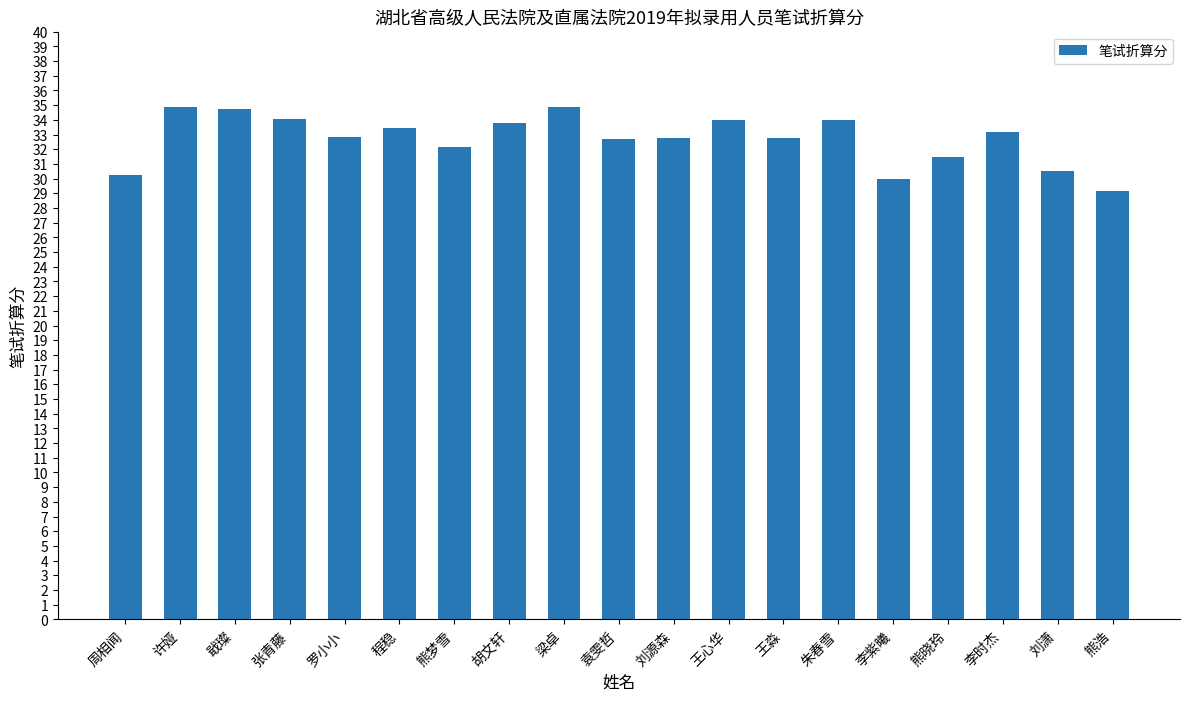

What is the approximate value at 李紫曦?

30.0